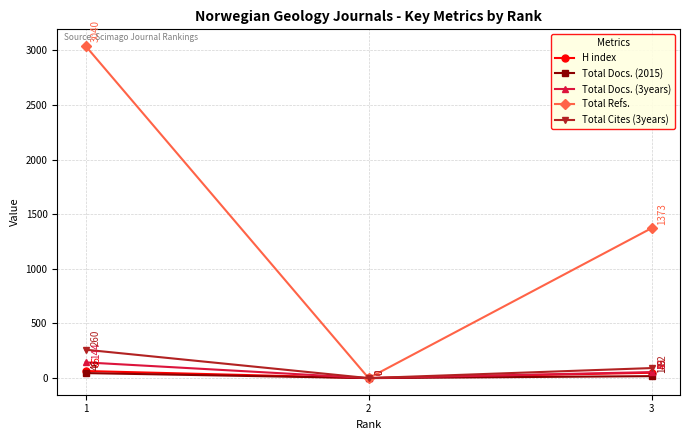

What is the spread (max minus min) of values at 3?

1355